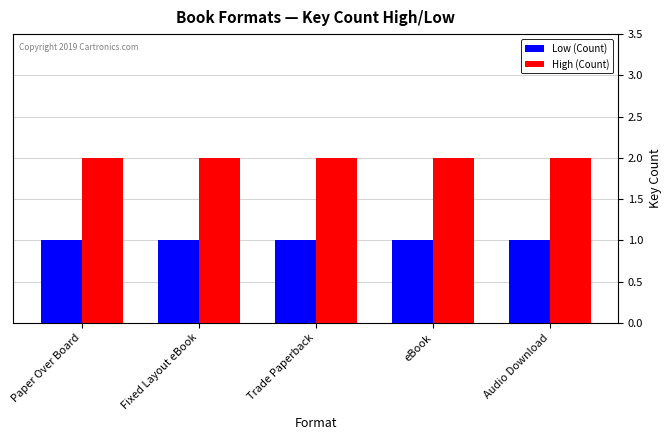

What is the label of the 1st bar from the right?

Audio Download